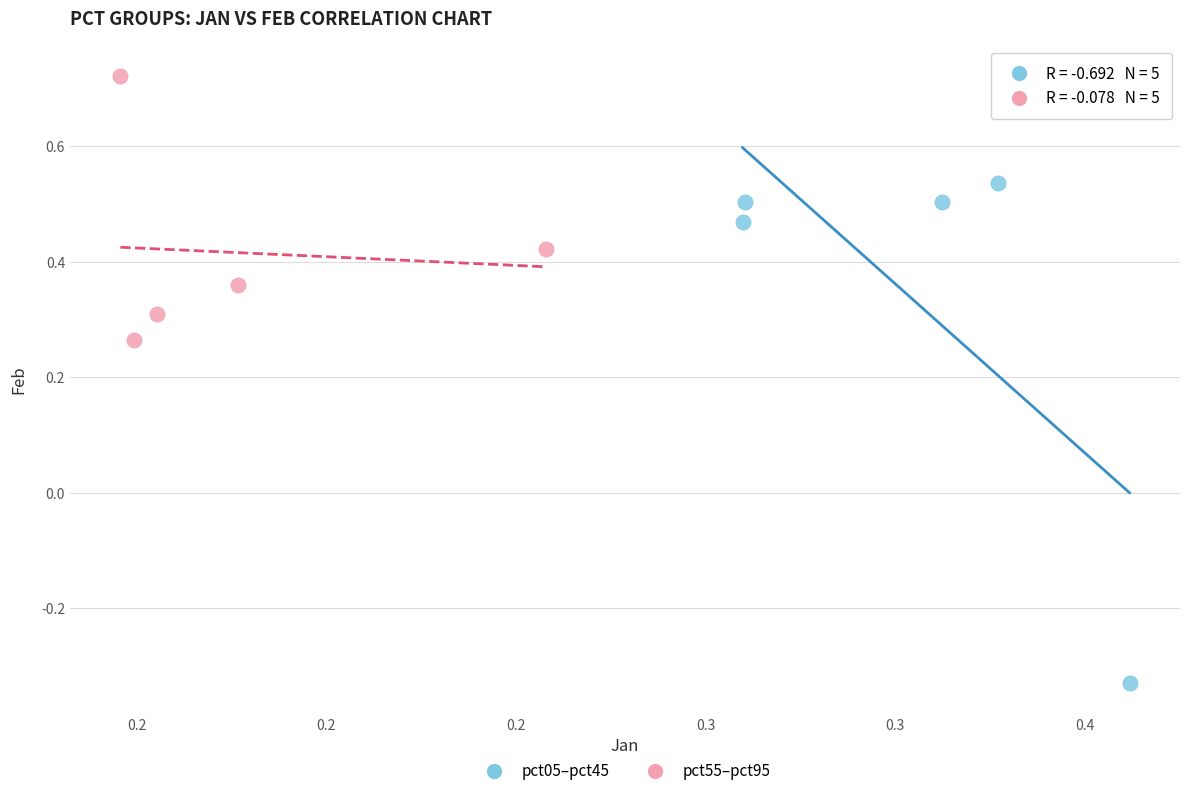

What are all the series names shown in the legend?

pct05–pct45, pct55–pct95